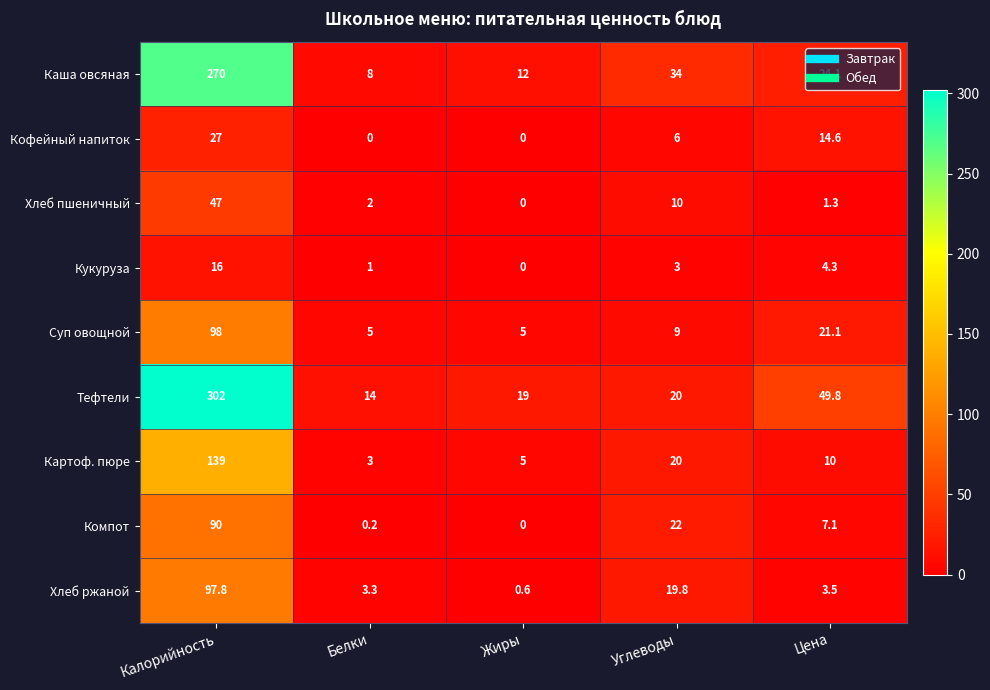

Which series has the largest total across all categories?

Тефтели